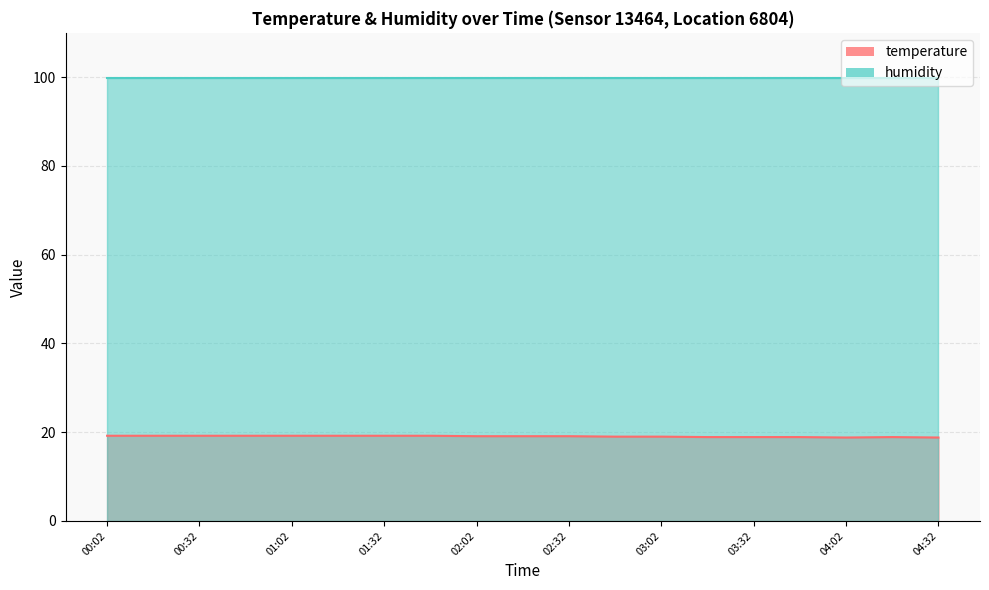

What is the minimum value shown in the chart?

18.8